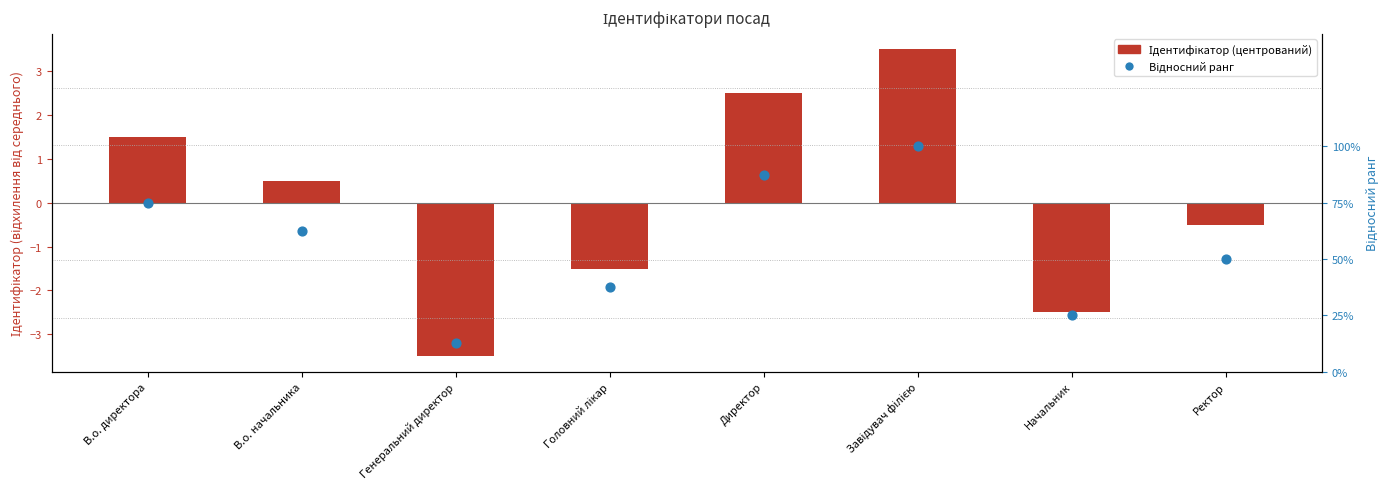

At which category is the sum across all series the highest?

Завідувач філією